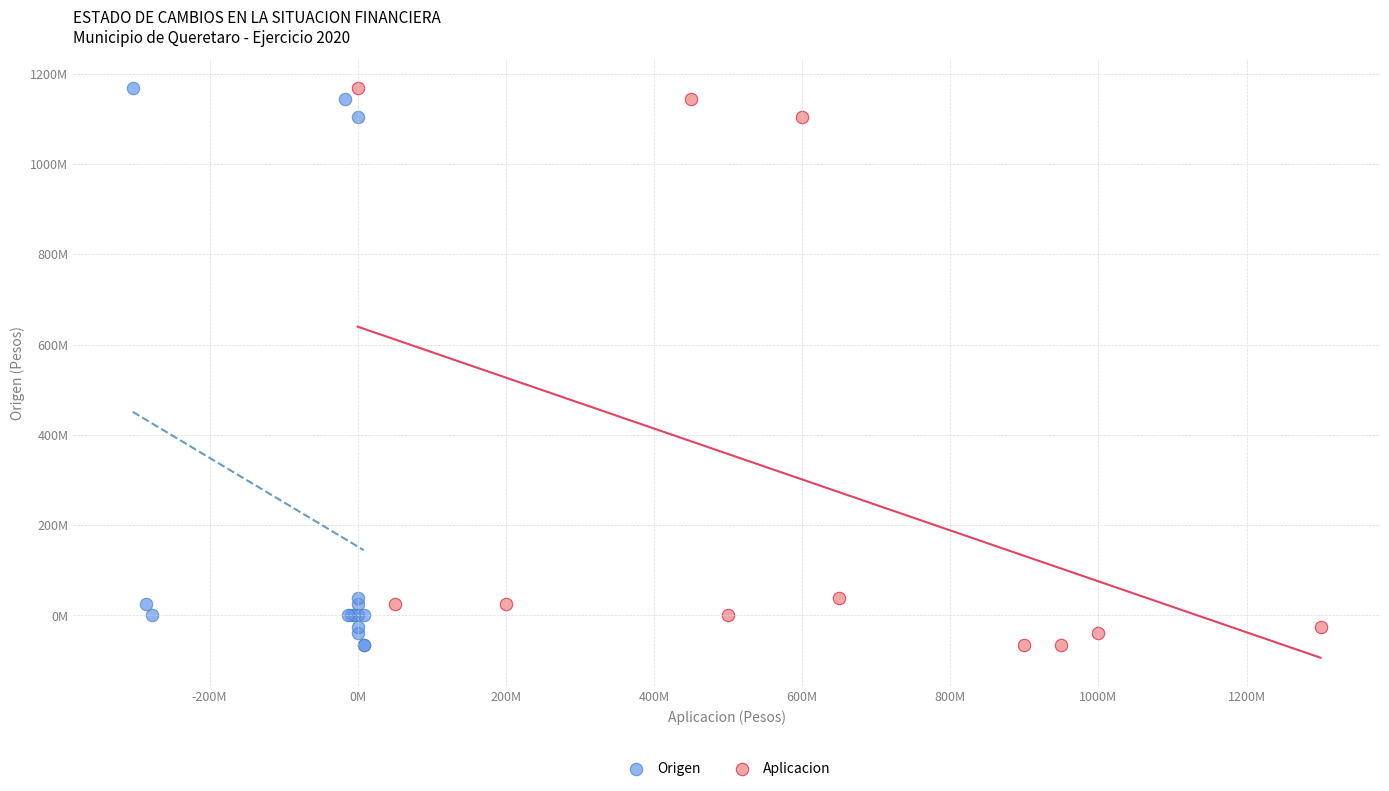

What are all the series names shown in the legend?

Origen, Aplicacion